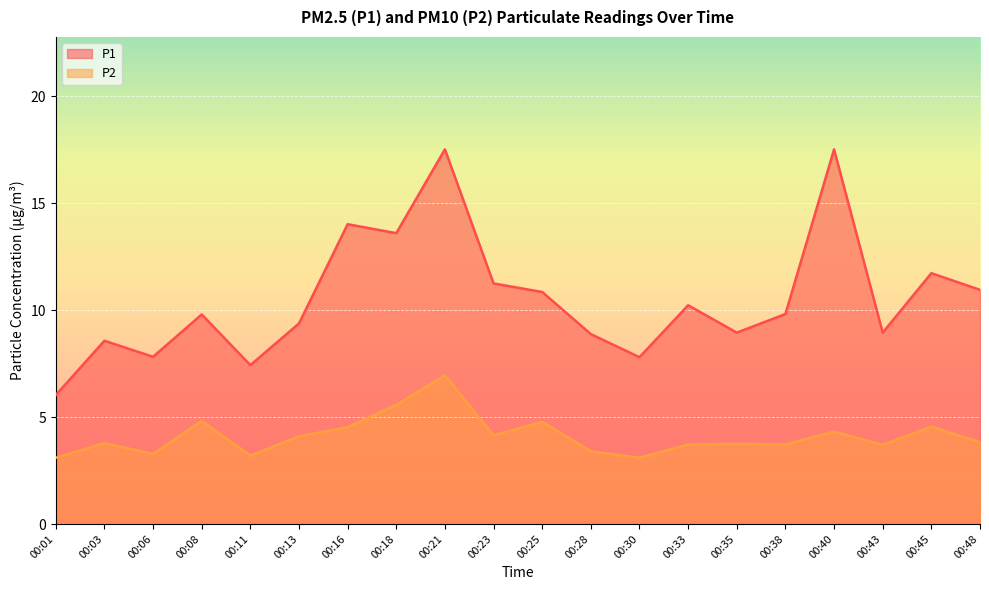

At 00:03, list the series in order from largest to smallest.

P1, P2